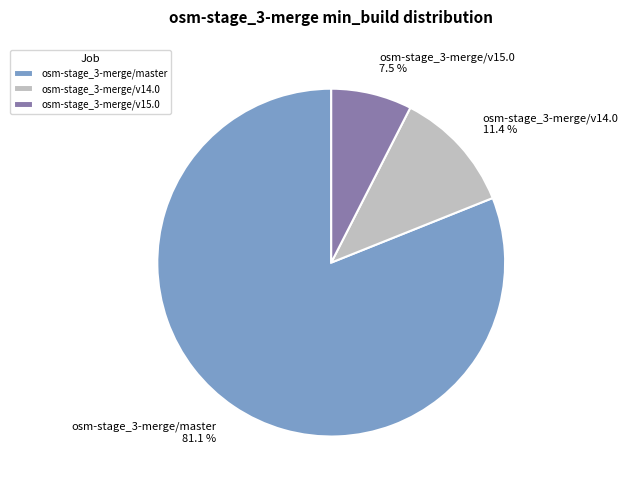

Rank the categories by value from highest to lowest.

osm-stage_3-merge/master, osm-stage_3-merge/v14.0, osm-stage_3-merge/v15.0